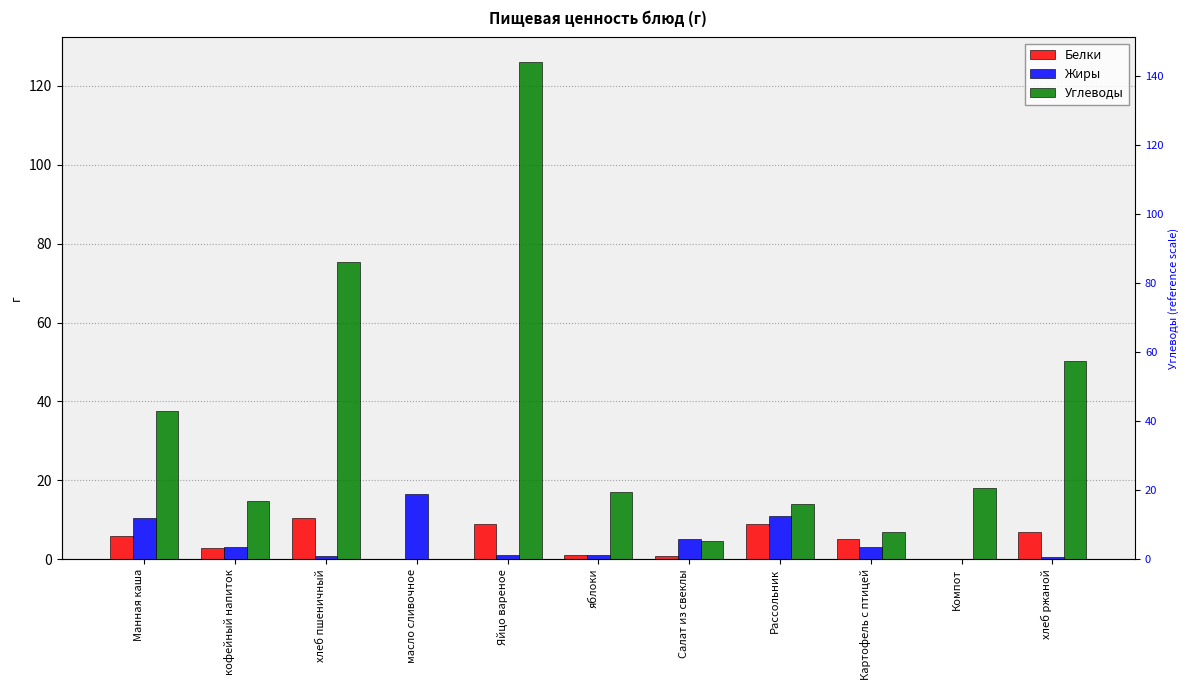

What is the difference between the second highest and second lowest values in the Жиры series?

10.5